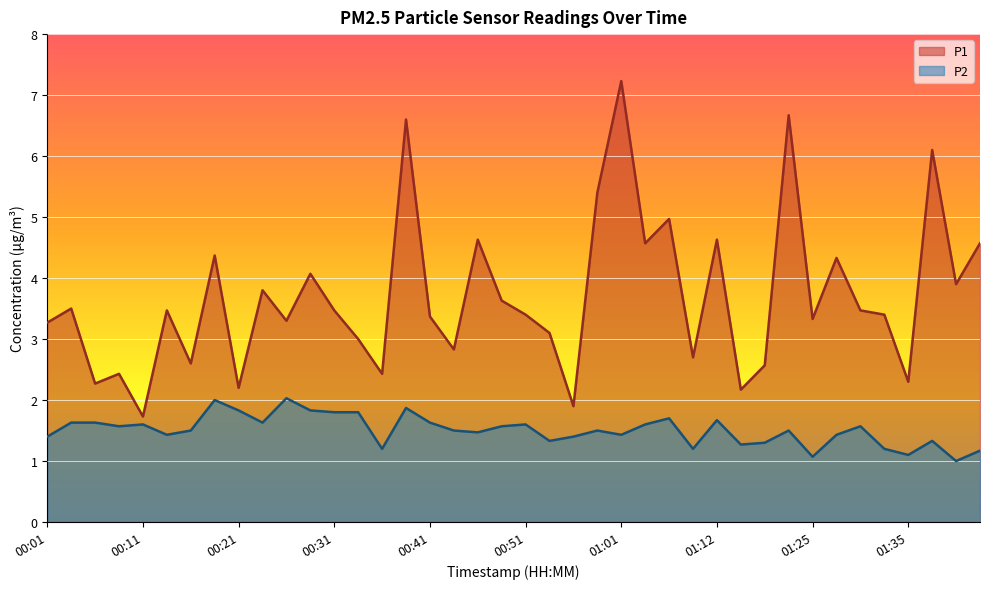

Where is the first local minimum for P2?

00:09